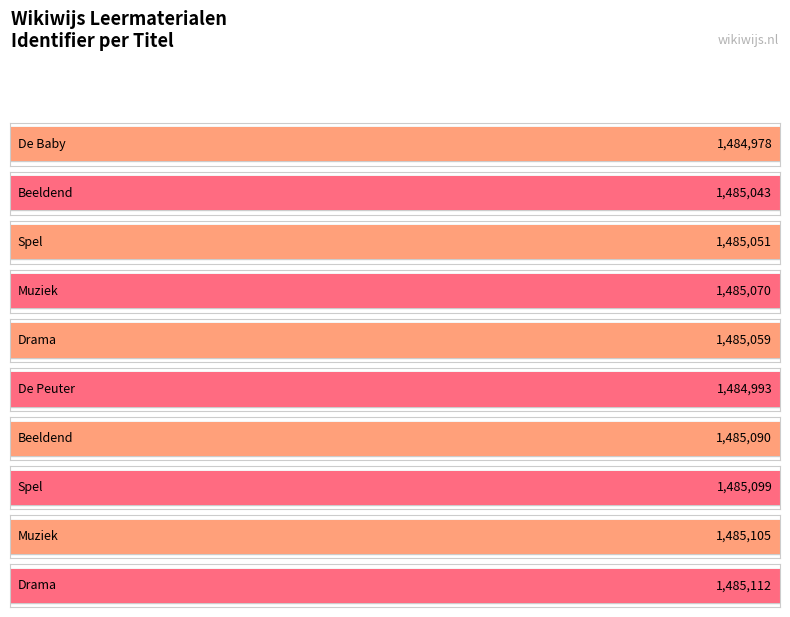

Approximately how many times larger is the value at Muziek compared to Spel?

1.0